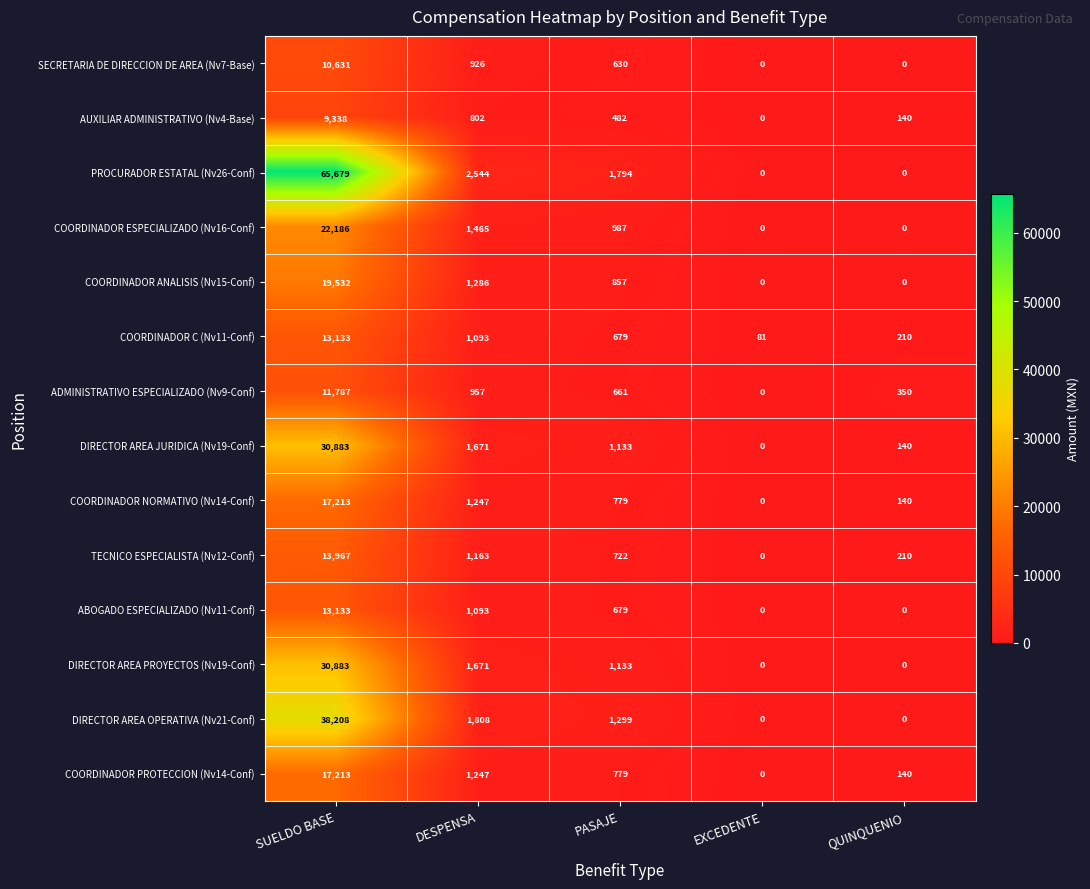

What is the lowest value of the COORDINADOR C (Nv11-Conf) series?

81